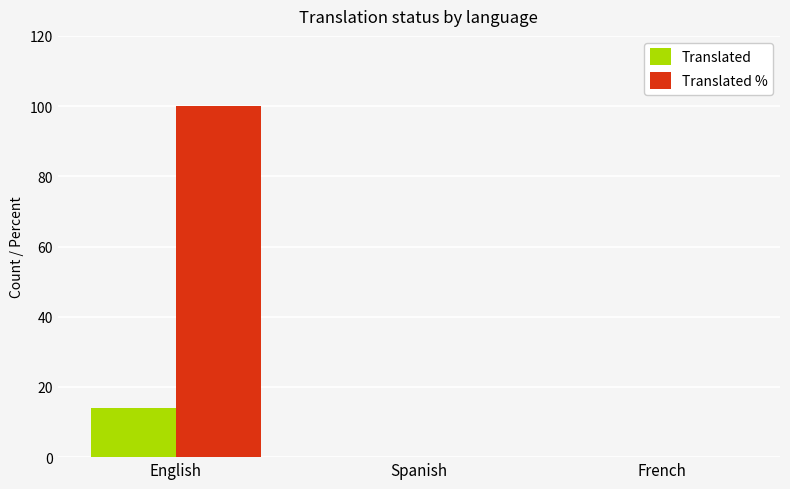

Count the number of data series in this chart.

2